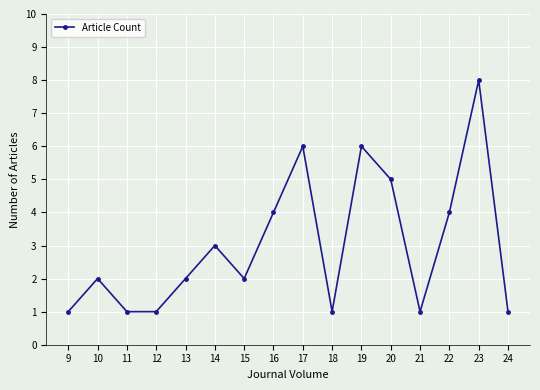

How many values are between 1 and 5?

13